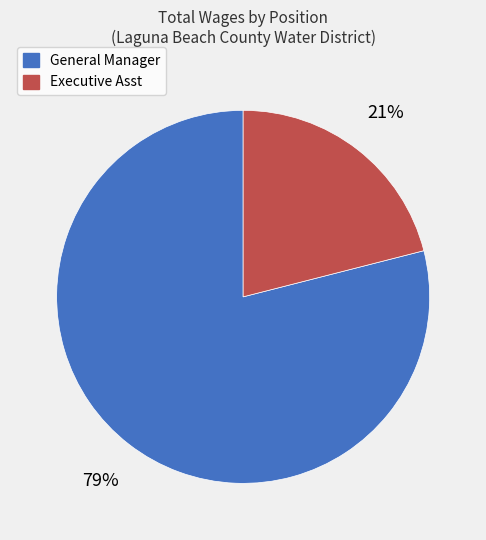

Is Executive Asst the majority of the pie?

No